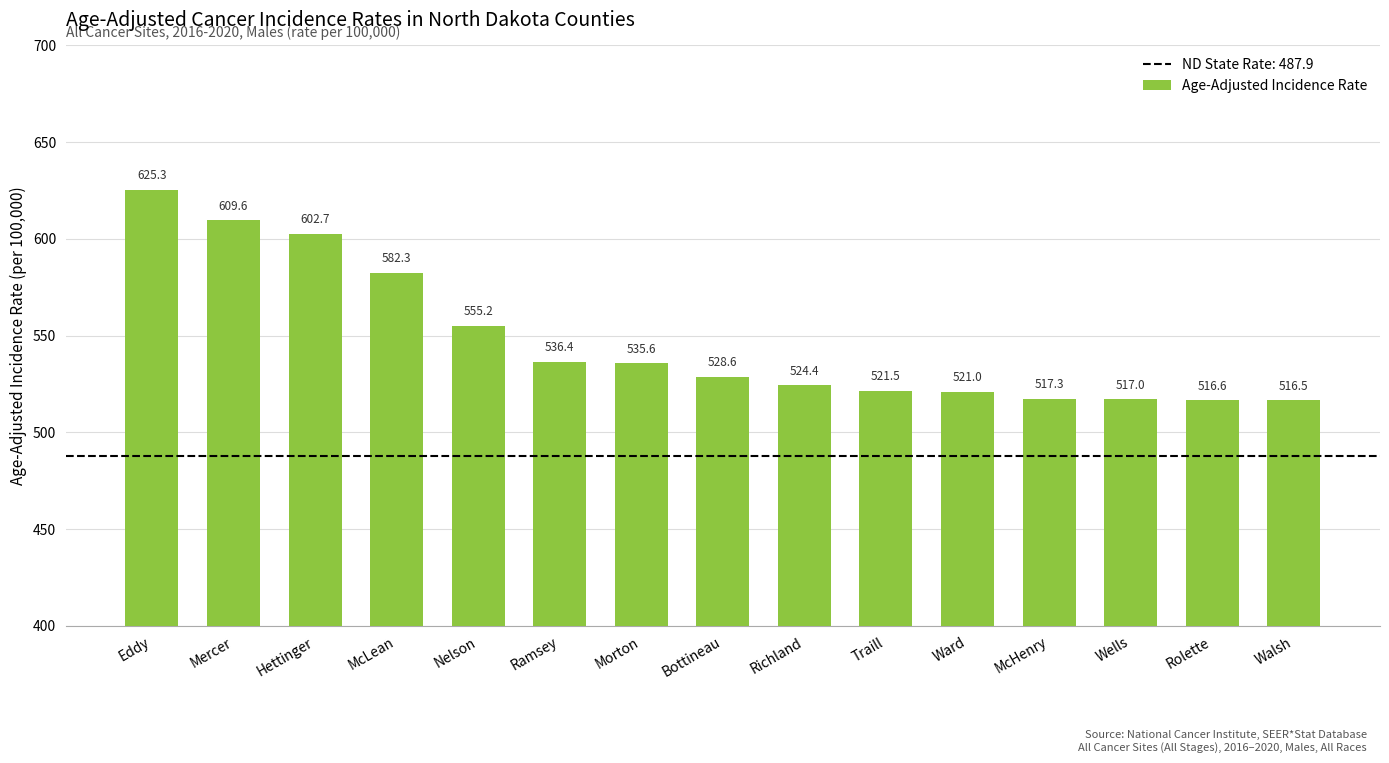

At which category does the chart reach its minimum across all series?

Walsh